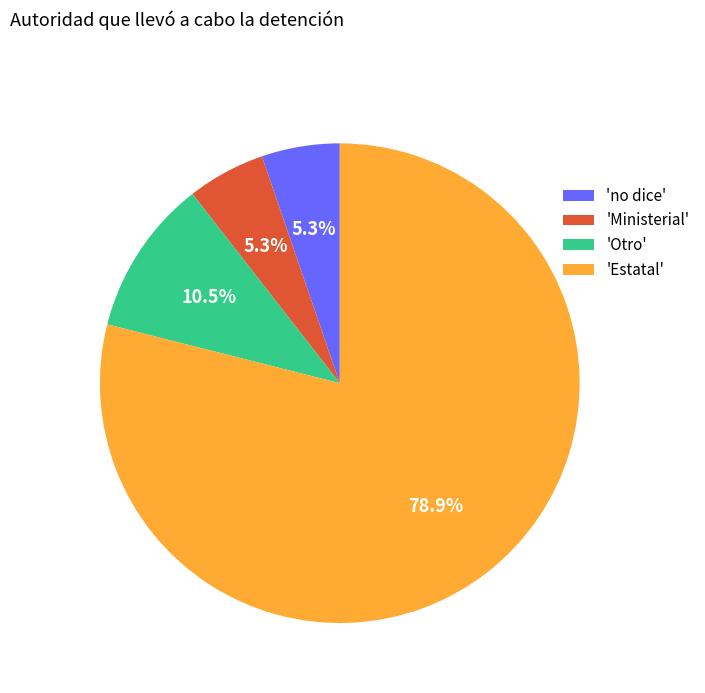

How many segments does this pie chart have?

4